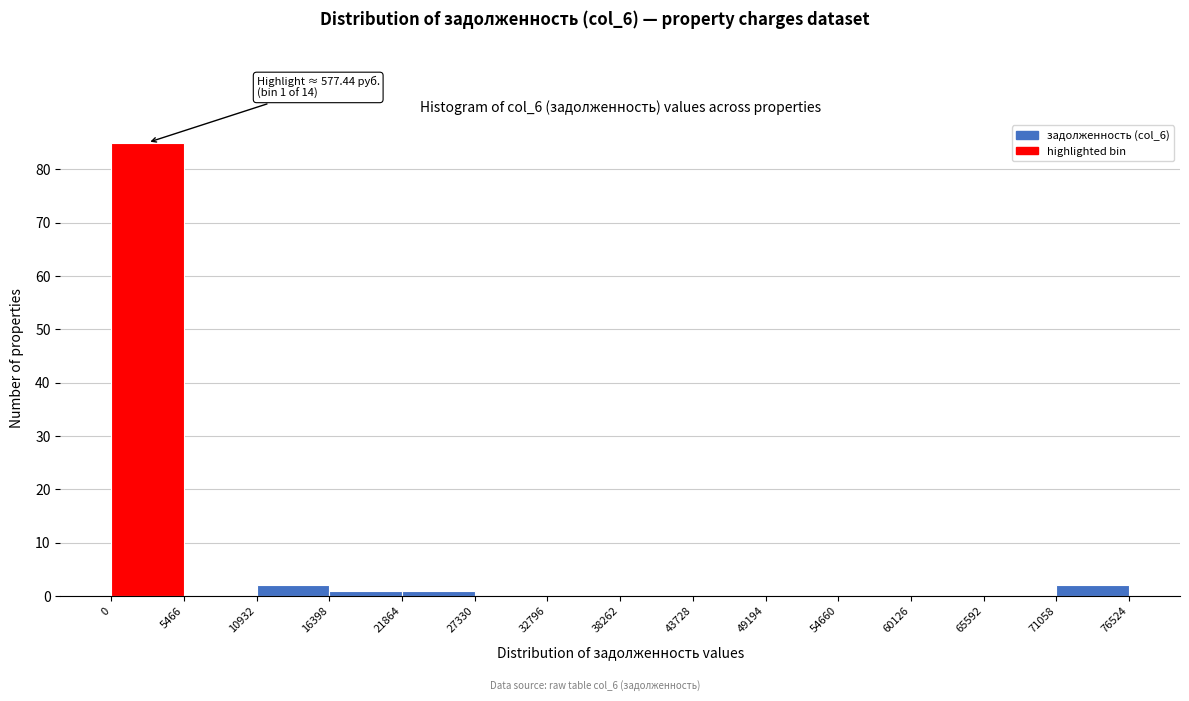

Over which range of the x-axis is the bar tallest?

0 to 5466